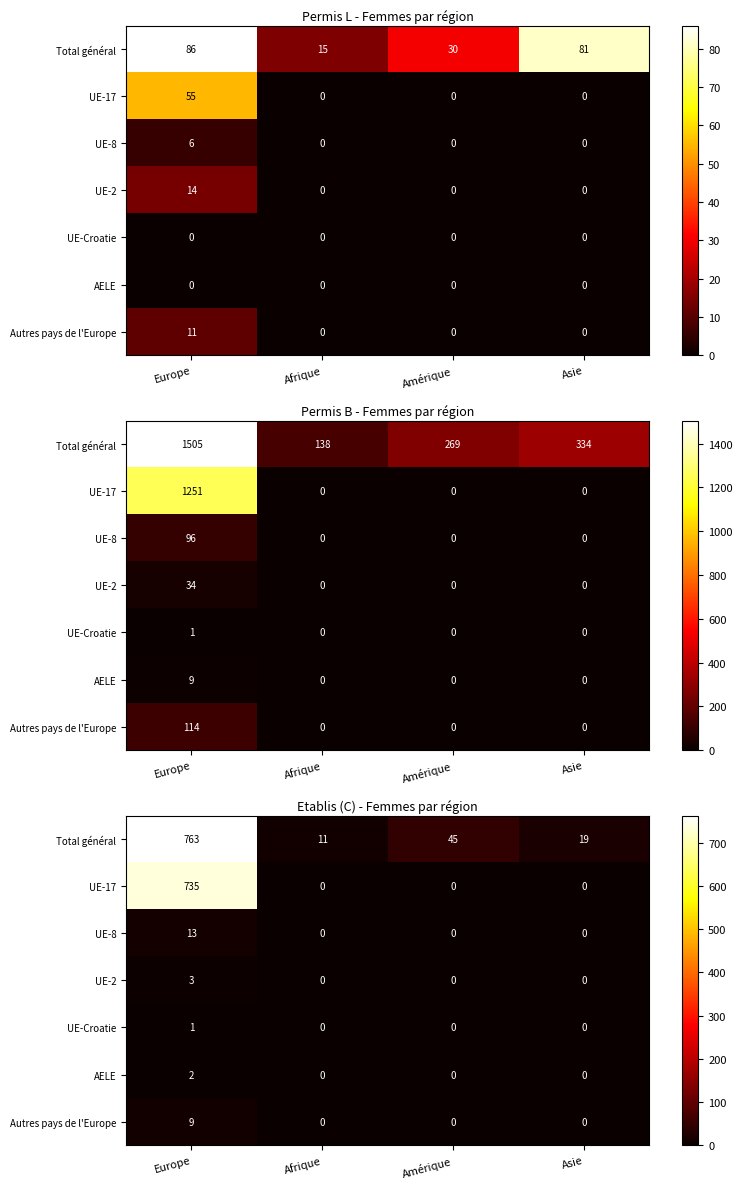

Where is UE-8 nearest to the value 6?

Afrique